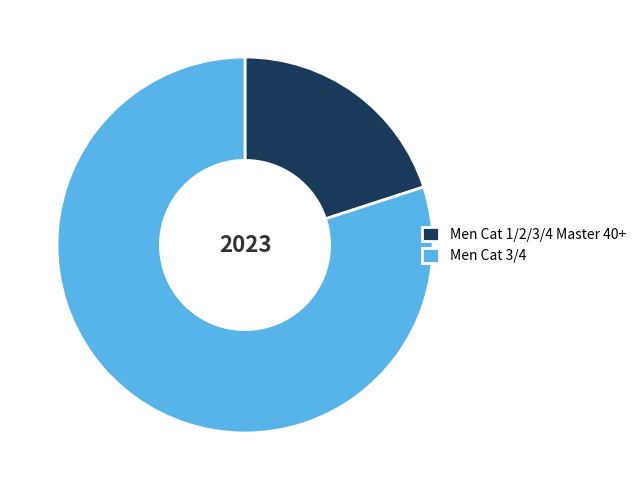

What is the majority slice?

Men Cat 3/4